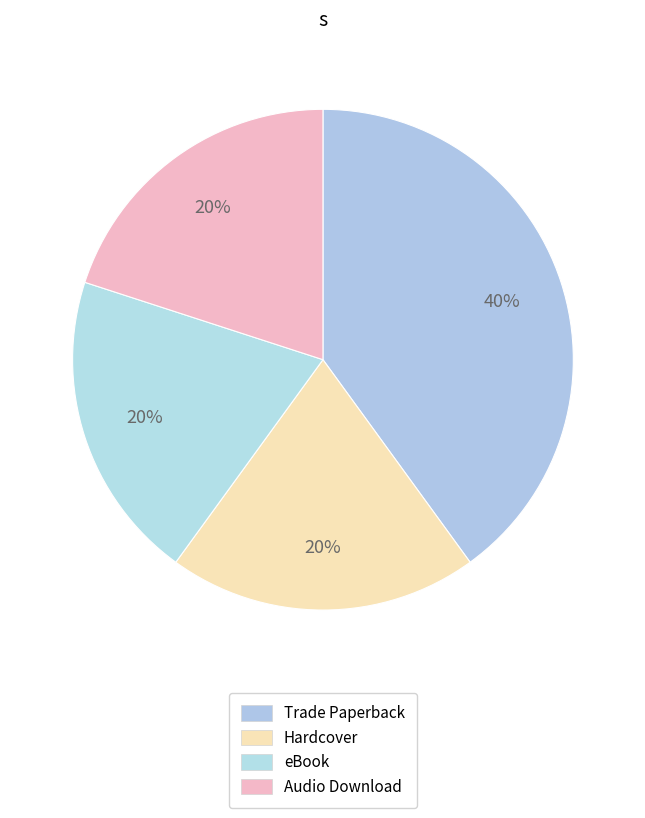

Is there any slice that represents more than half of the pie?

No